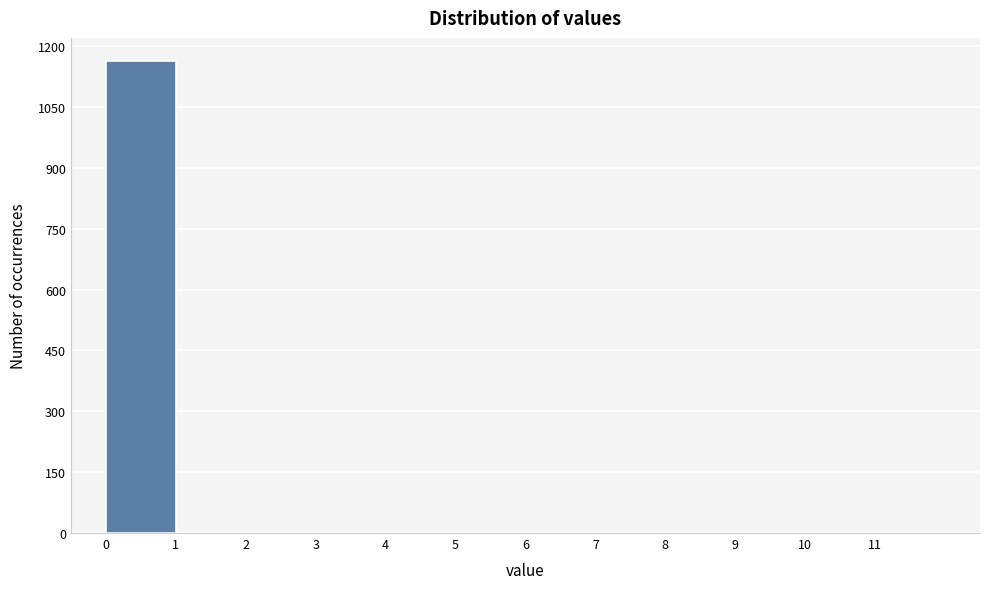

Reading left to right, list every bar in this chart as the range it spans on the x-axis followed by its height. The values are not printed on the chart, so give them approximately, as read against the axis.

0 to 1: 1160
1 to 2: 0
2 to 3: 0
3 to 4: 0
4 to 5: 0
5 to 6: 0
6 to 7: 0
7 to 8: 0
8 to 9: 0
9 to 10: 0
10 to 11: 0
11 to 12: 0